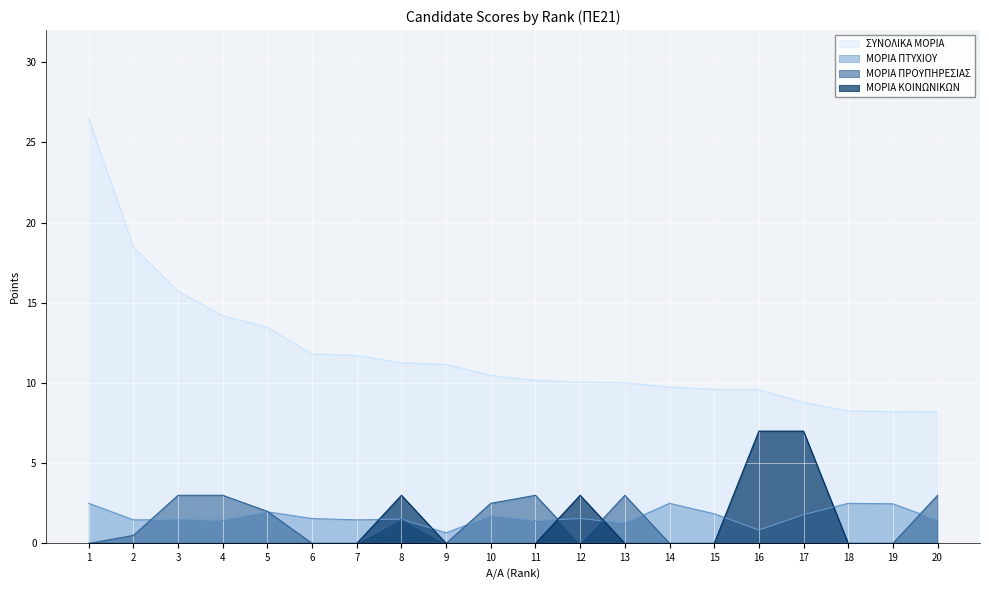

In ΜΟΡΙΑ ΚΟΙΝΩΝΙΚΩΝ, how many points are higher than both neighbors (excluding endpoints)?

2